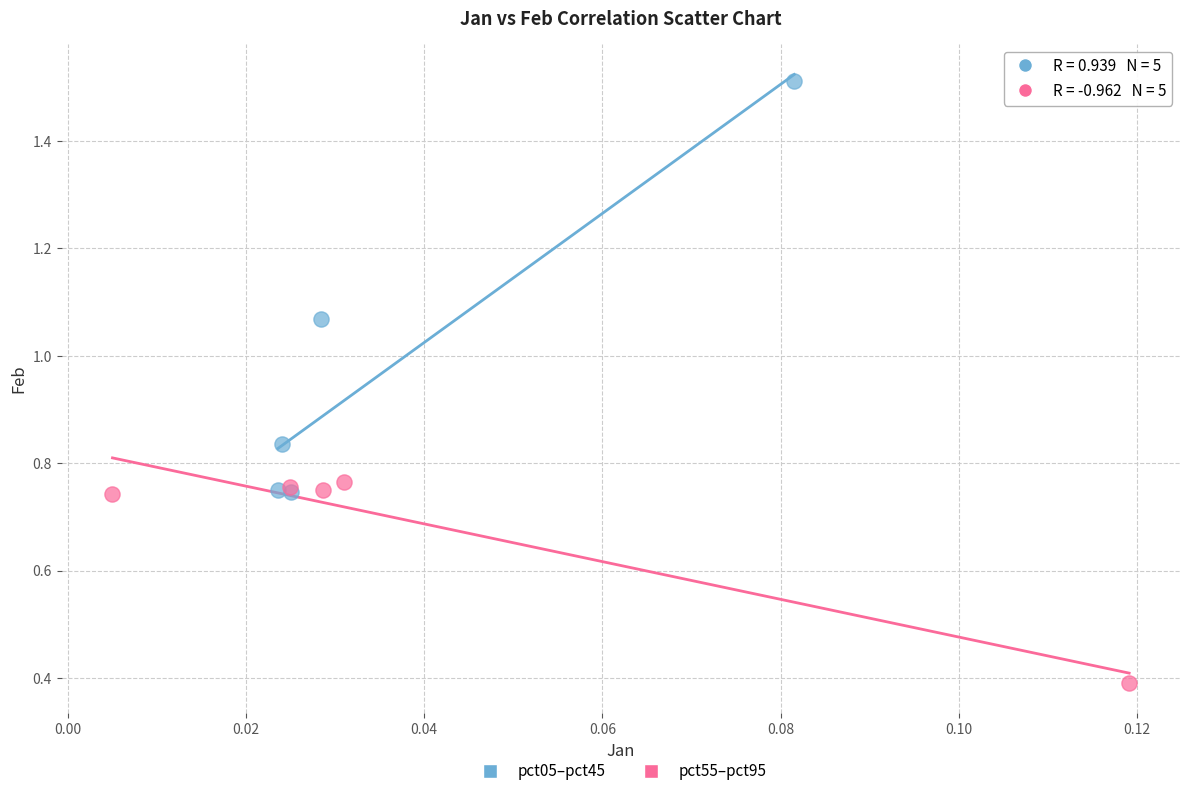

Which series has the largest Y range (max minus min)?

pct05–pct45